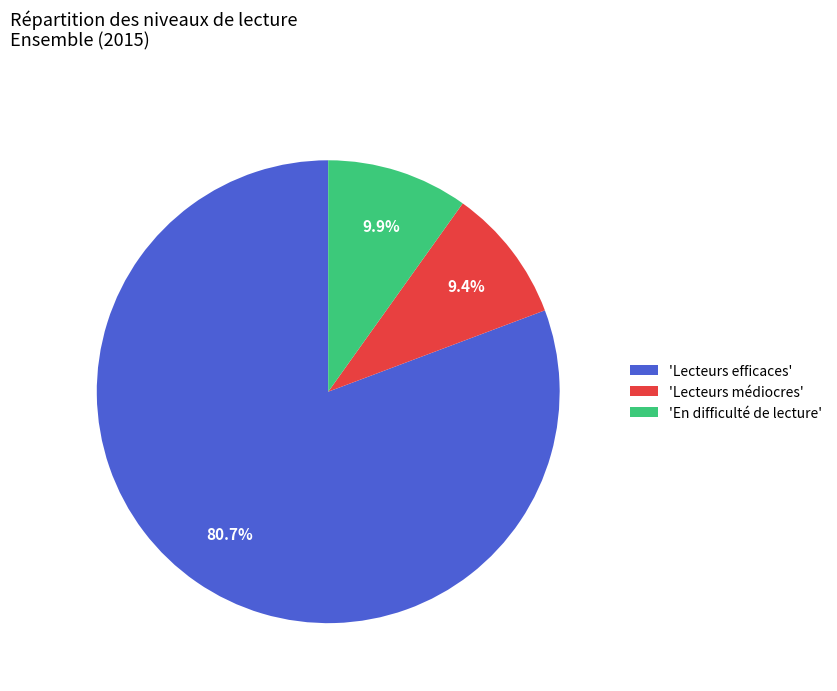

Which category accounts for the majority?

'Lecteurs efficaces'